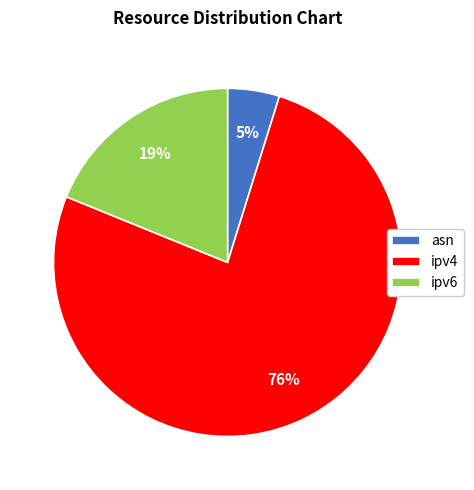

Do asn and ipv6 together represent more than half of the pie?

No